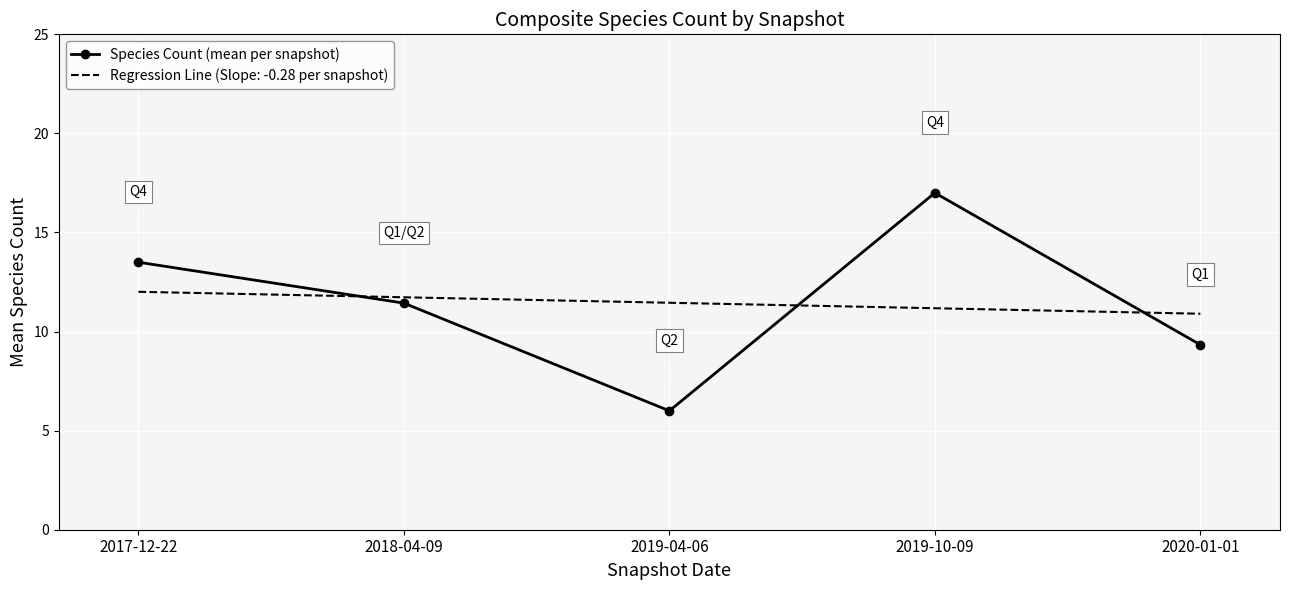

What is the approximate value of Species Count (mean per snapshot) at 2019-10-09?

17.0